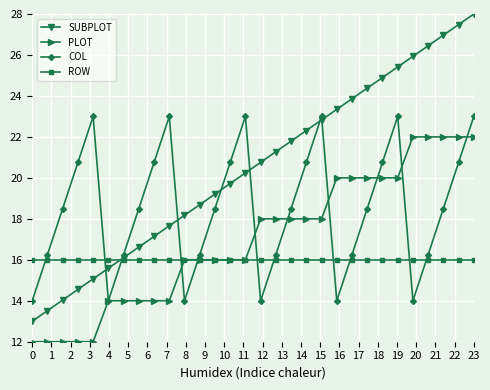

Which series has the largest total across all categories?

SUBPLOT